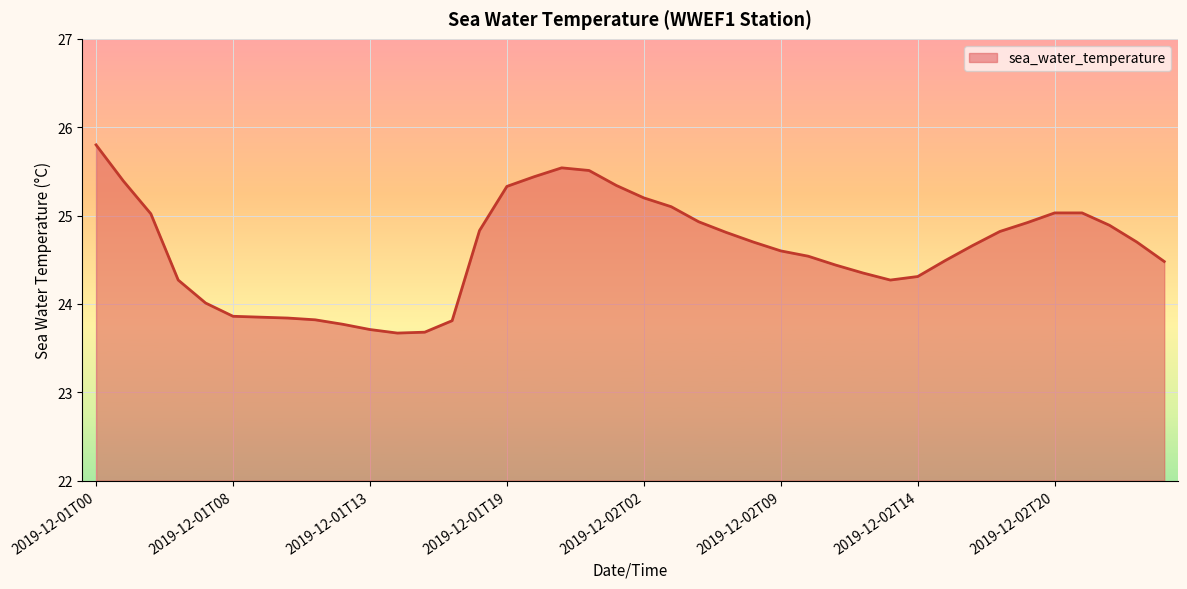

How many lines are shown in the chart?

1